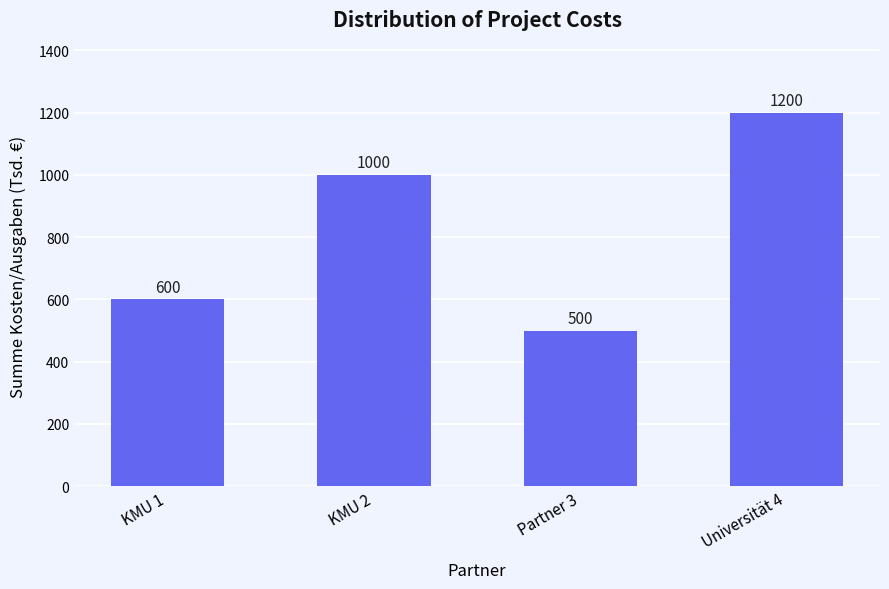

How many values are between 600 and 1200?

3